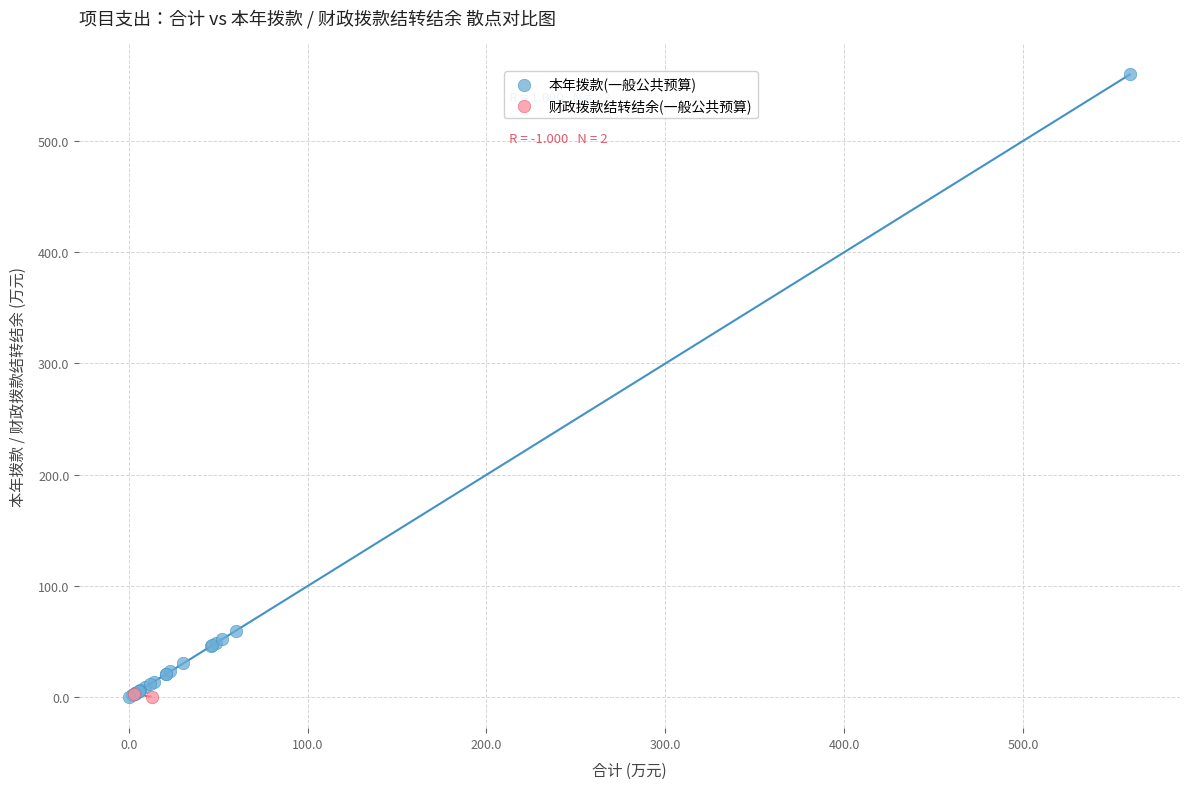

What are all the series names shown in the legend?

本年拨款(一般公共预算), 财政拨款结转结余(一般公共预算)